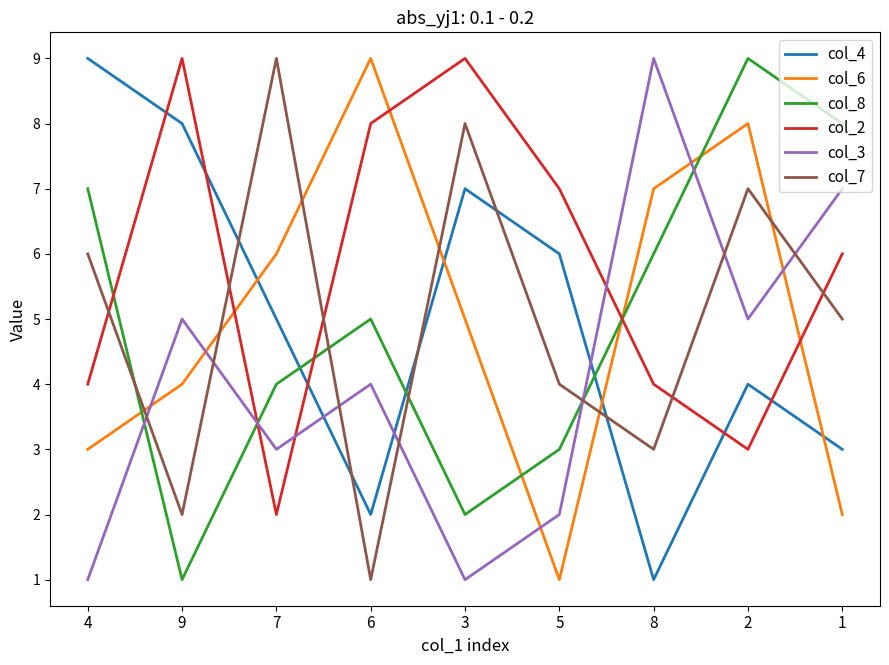

Is it true that col_8 equals 9 at 2?

True